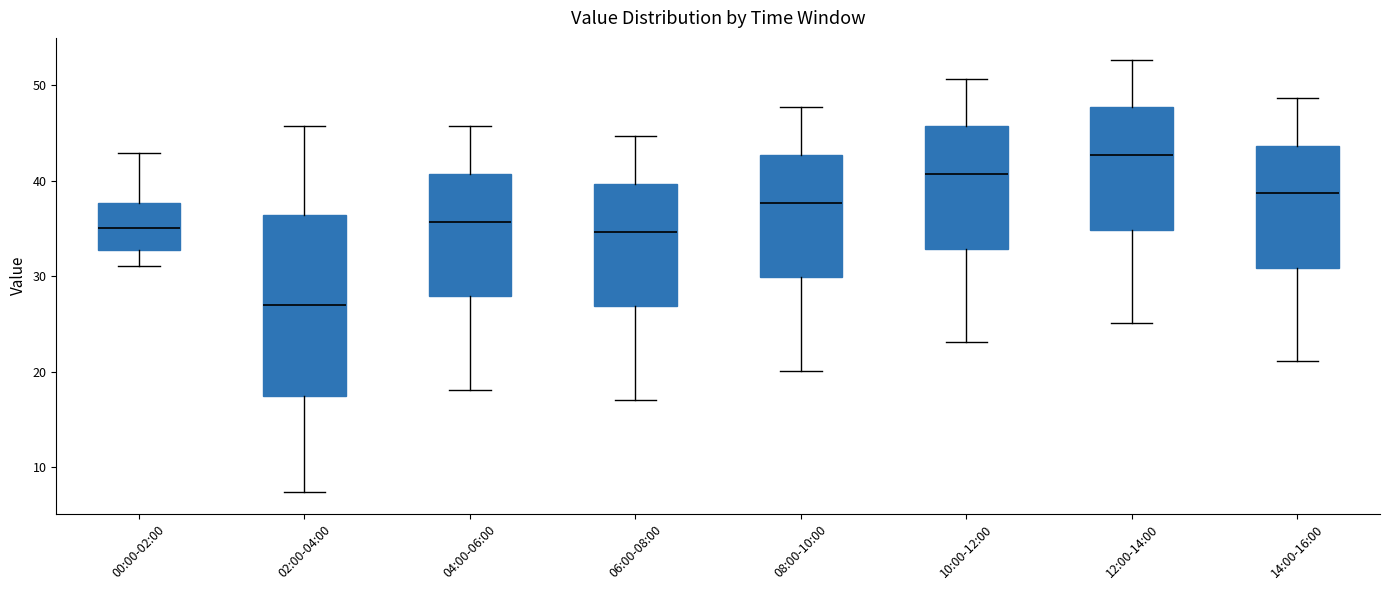

Where is the lower edge of the box for 00:00-02:00 on the y-axis? The values are not printed on the chart, so give them approximately, as read against the axis.

33